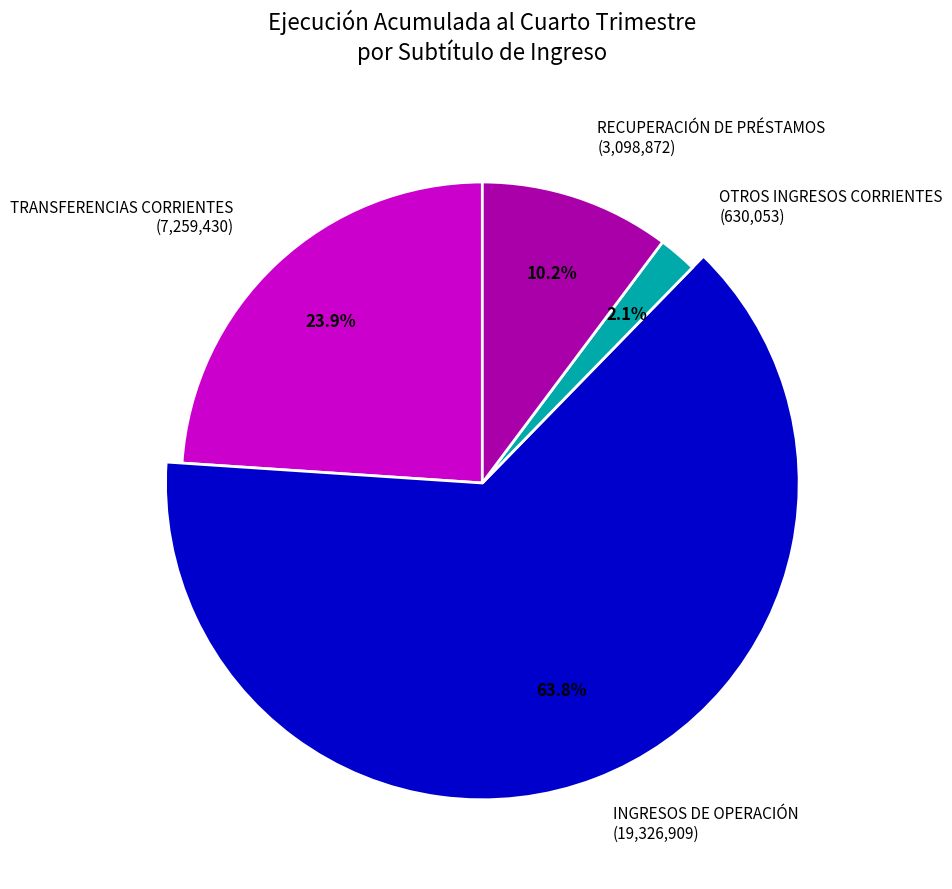

Is it true that OTROS INGRESOS CORRIENTES is 2% of the pie?

True